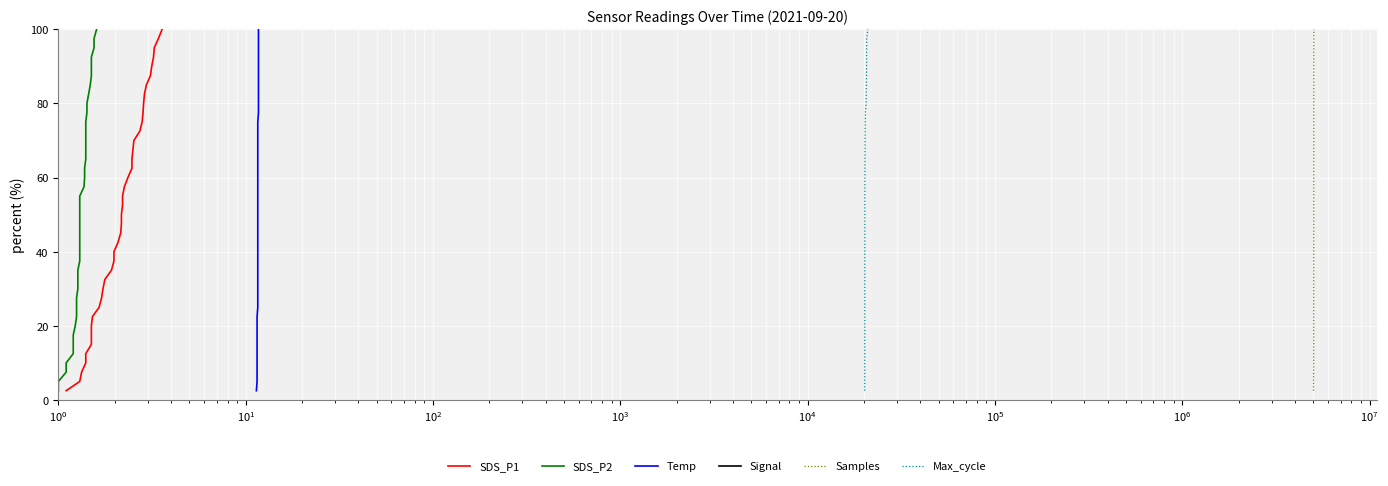

What is the highest value of the Samples series?

100.0